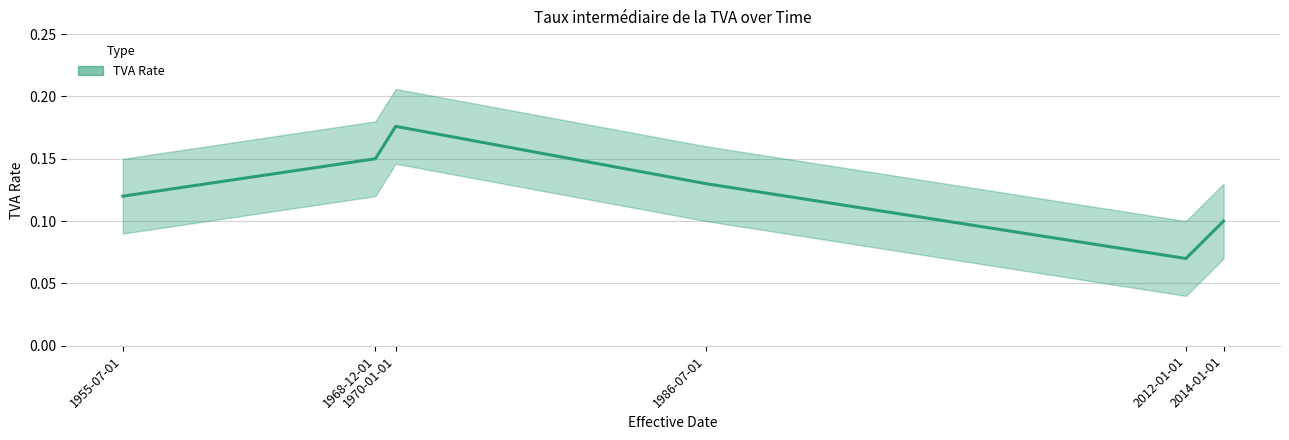

Rank the categories by value from highest to lowest.

1970-01-01, 1968-12-01, 1986-07-01, 1955-07-01, 2014-01-01, 2012-01-01